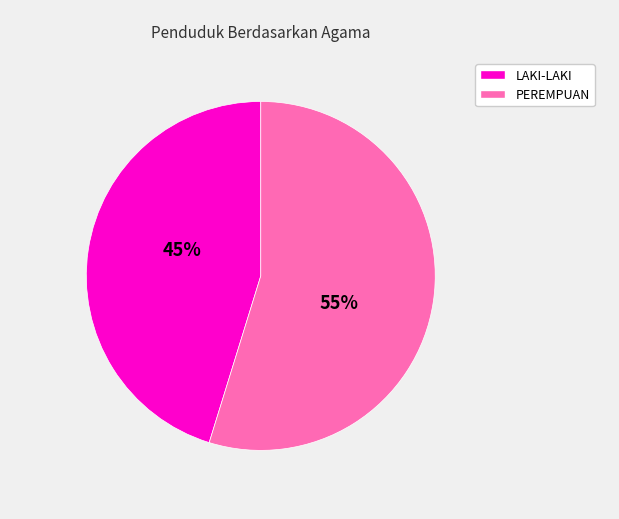

To the nearest percent, what is the difference between the largest and smallest slice percentages?

10%